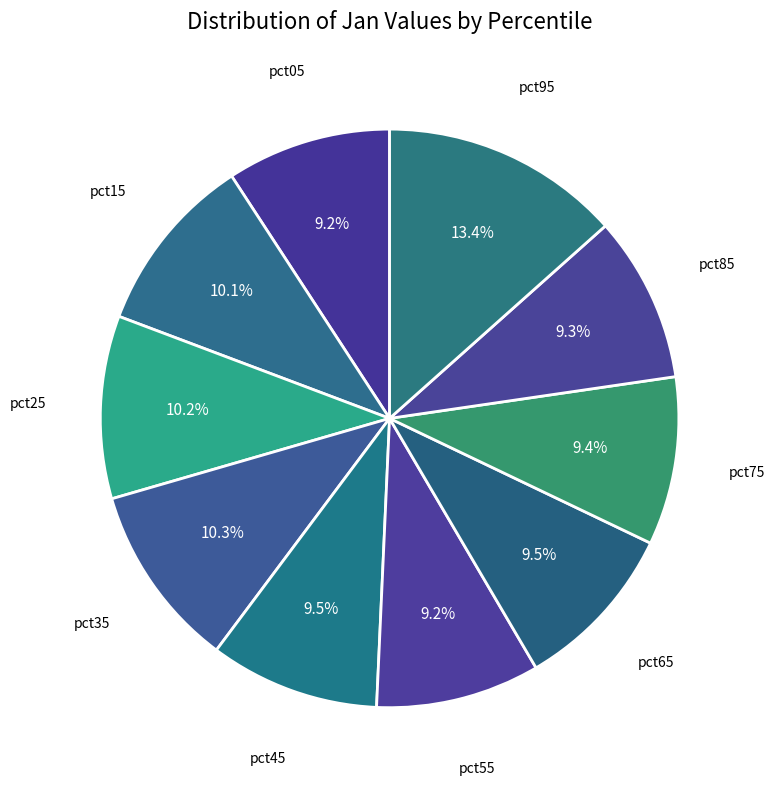

Count the number of slices in the pie.

10